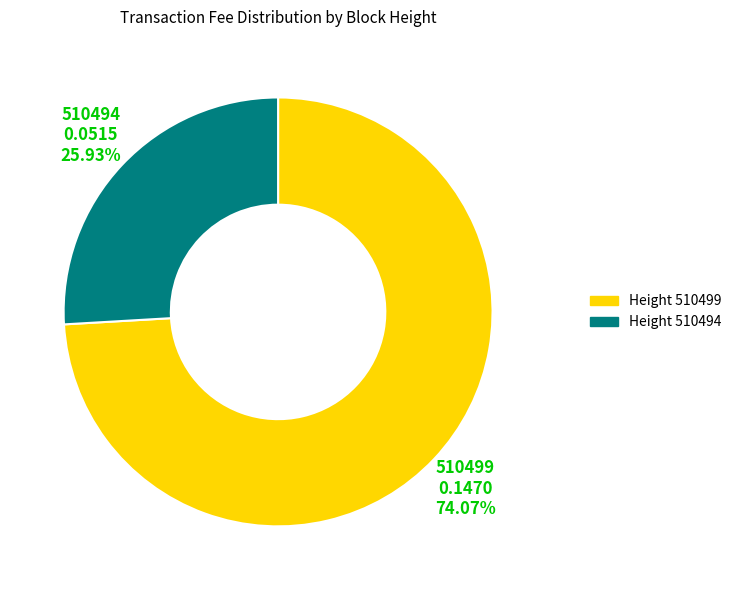

Count the number of slices in the pie.

2